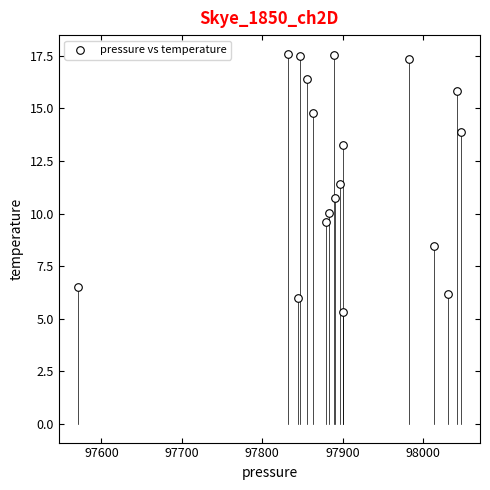

What is the range of X values (max minus min)?

476.1